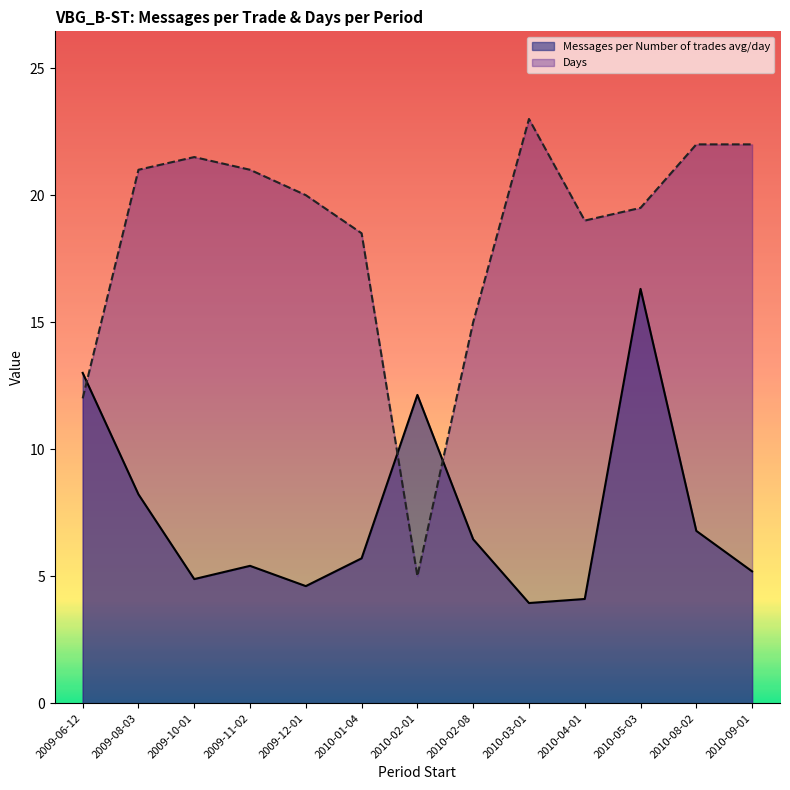

Reading left to right, list all the values displayed in this chart.

Messages per Number of trades avg/day: 13.0	8.2	4.9	5.4	4.6	5.7	12.1	6.5	3.9	4.1	16.3	6.8	5.2
Days: 12.0	21.0	21.5	21.0	20.0	18.5	5.0	15.0	23.0	19.0	19.5	22.0	22.0